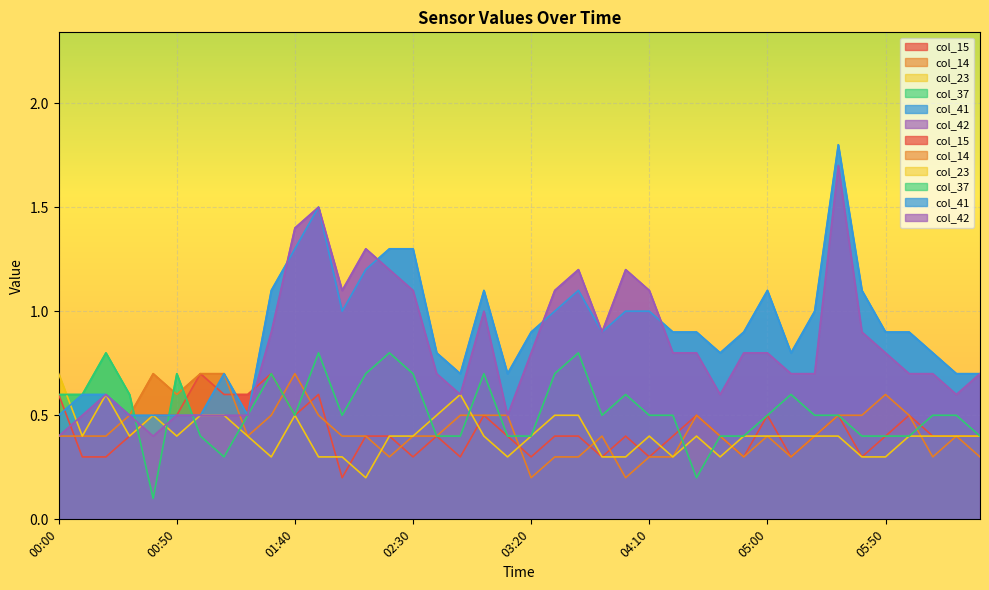

The value of col_14 at 03:40 is 0.3. True or false?

True